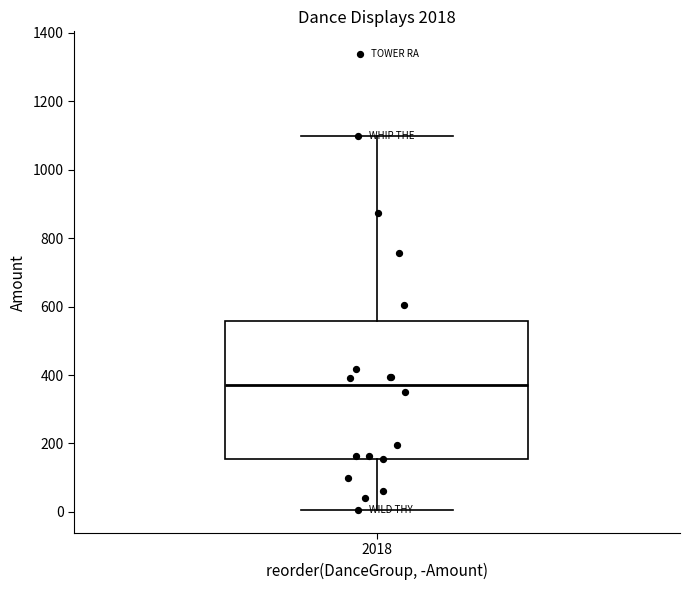

Where does the upper whisker of the box at x = 2018 end on the y-axis? The values are not printed on the chart, so give them approximately, as read against the axis.

1100